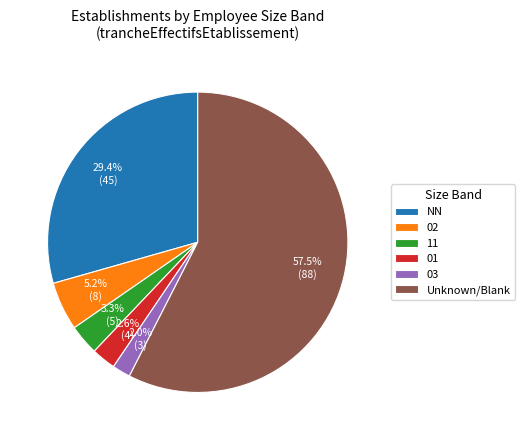

To the nearest percent, what is the difference between the largest and smallest slice percentages?

56%